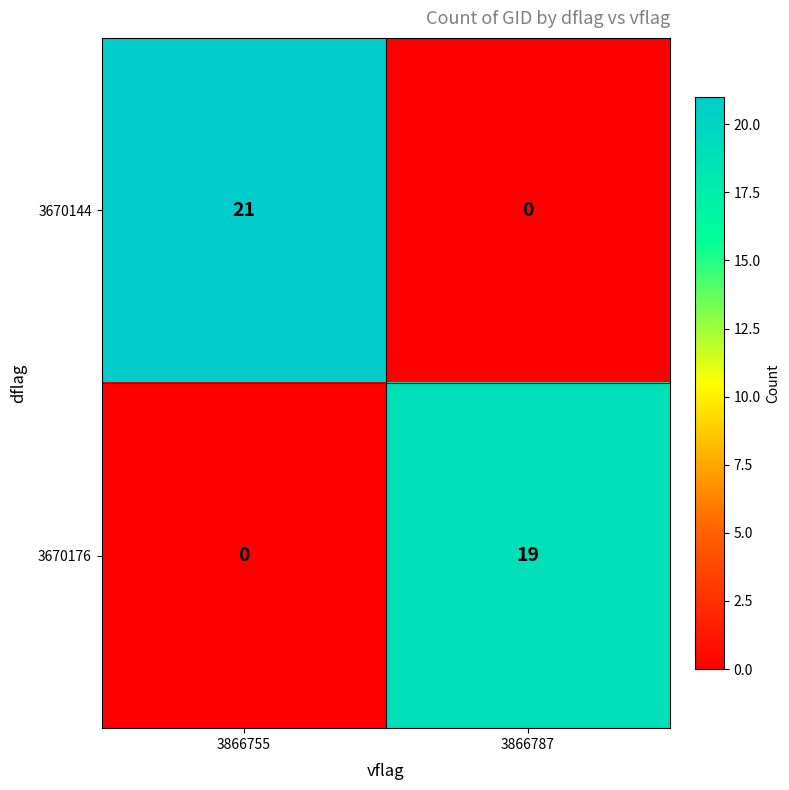

Is it true that 3670144 equals -13 at 3866787?

False